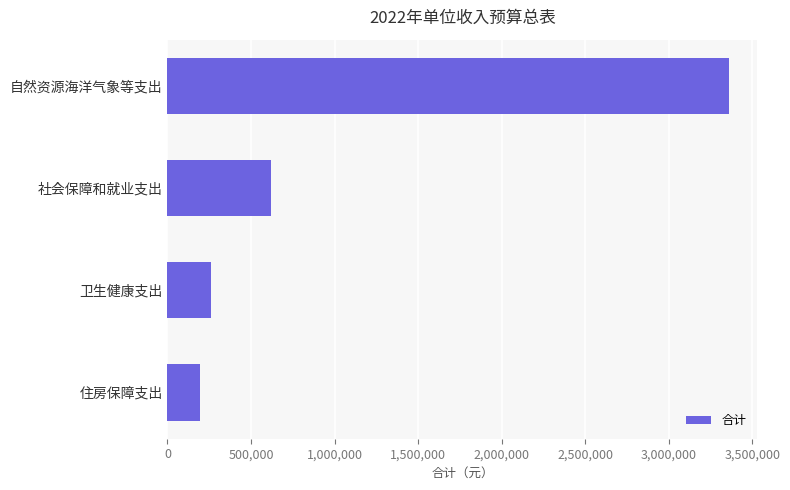

Where is the data nearest to the value 1778250?

社会保障和就业支出